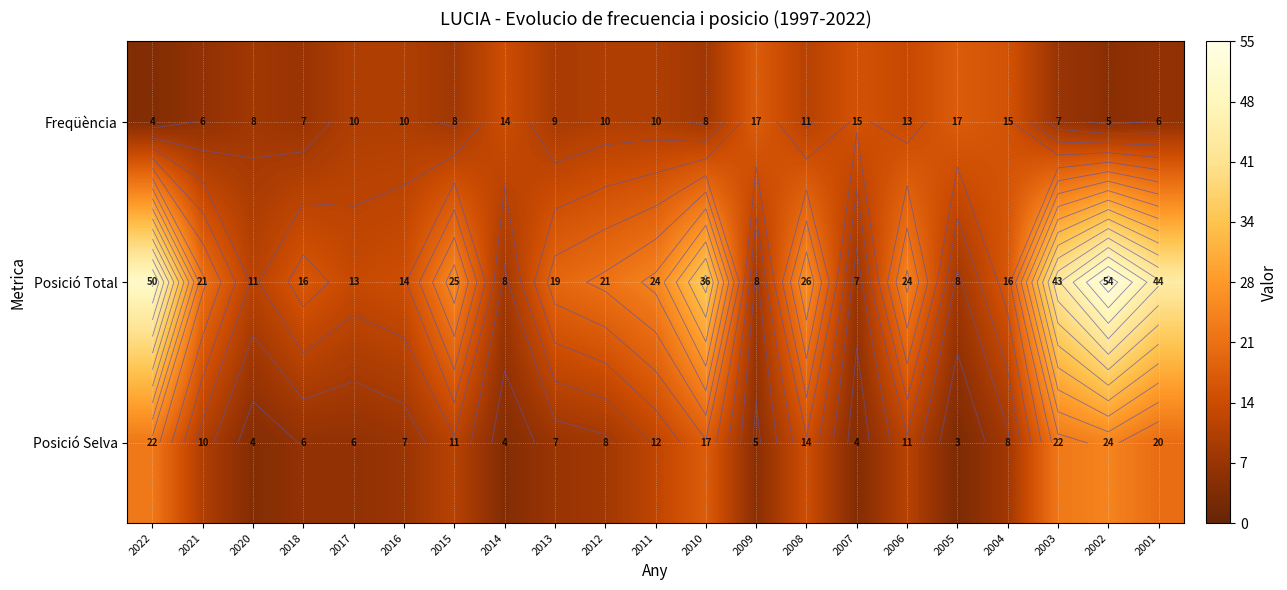

What is the approximate value of Freqüència at 2013, to the nearest 10?

10